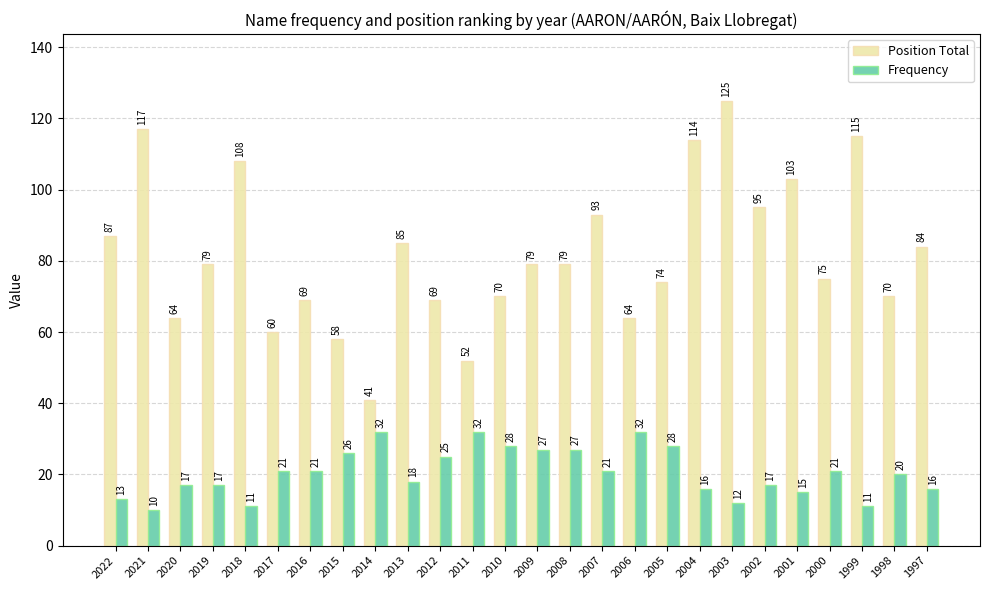

What is the total value across all series at 1997?

100